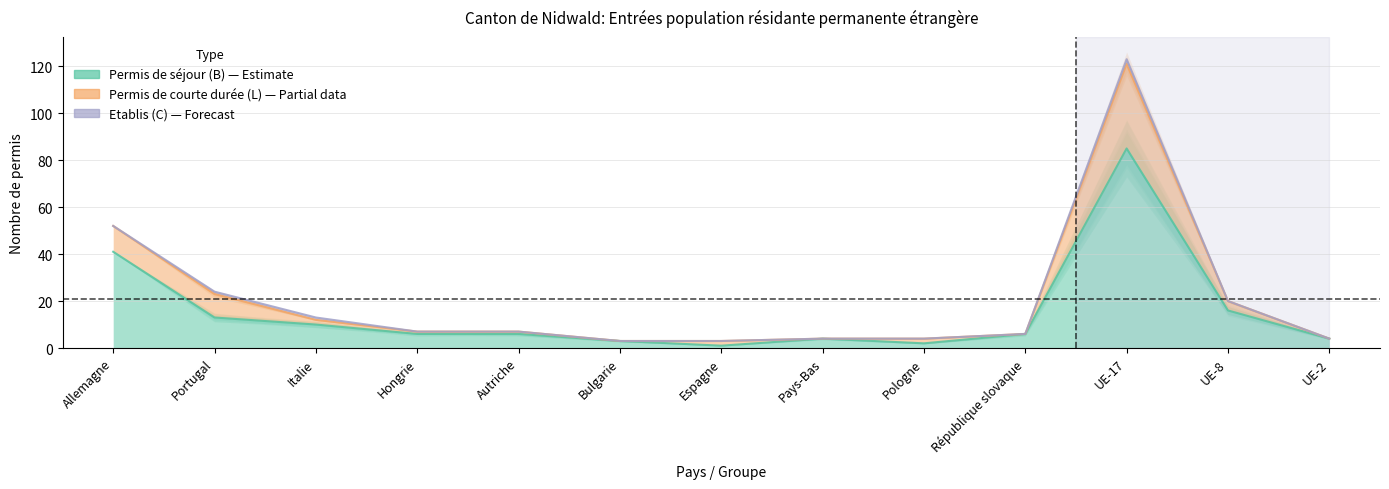

Which label corresponds to the largest value in the chart?

UE-17